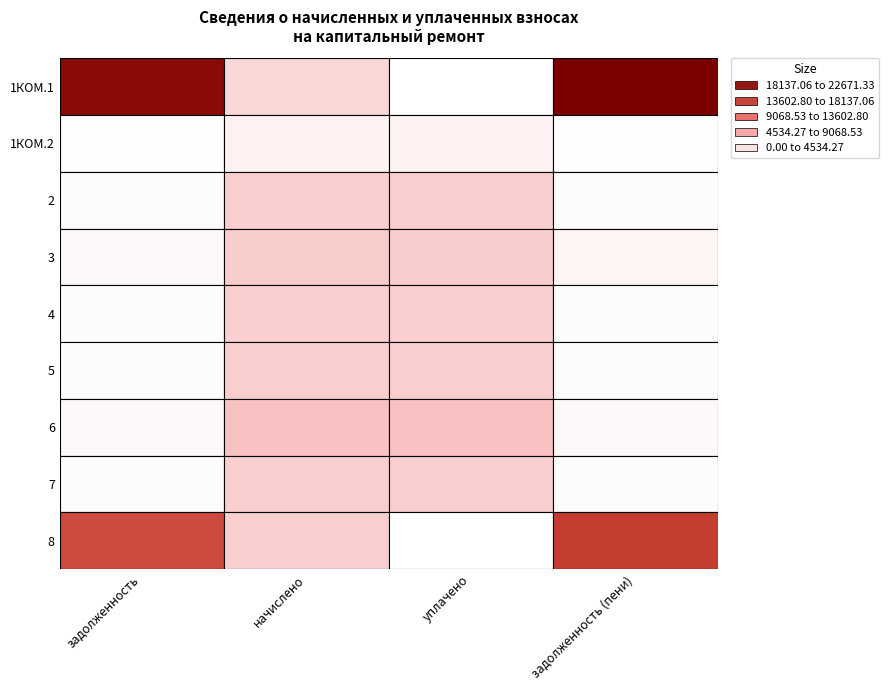

What is the average value of the 4 series?

2186.9